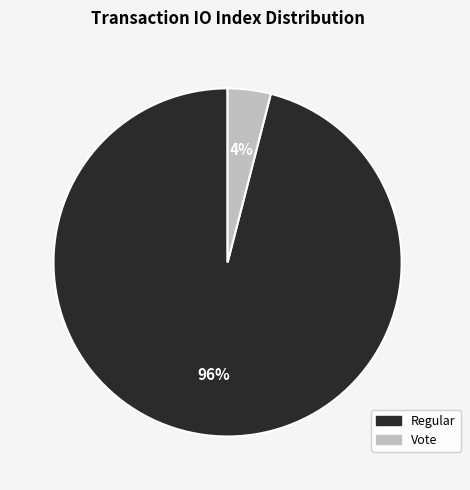

Does any single category account for the majority?

Yes